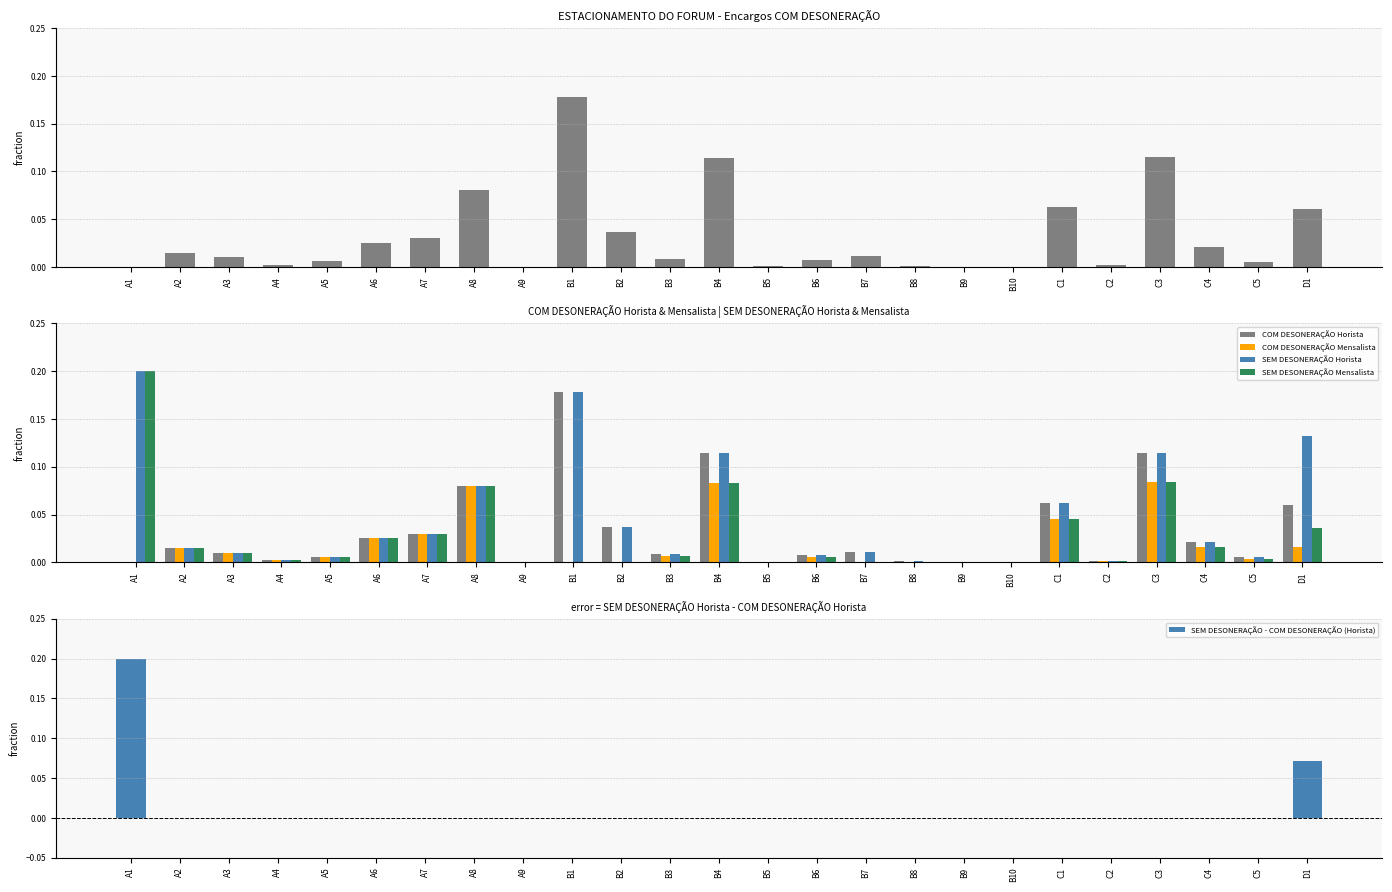

What is the sum of all SEM DESONERAÇÃO - COM DESONERAÇÃO (Horista) values?

0.3